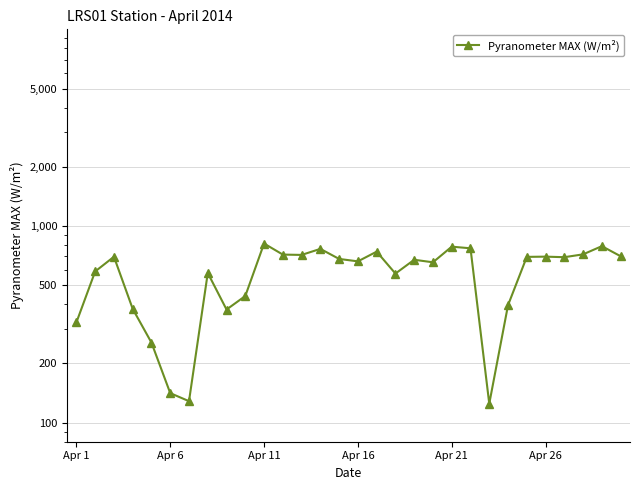

What is the difference between the second highest and second lowest values?

661.1